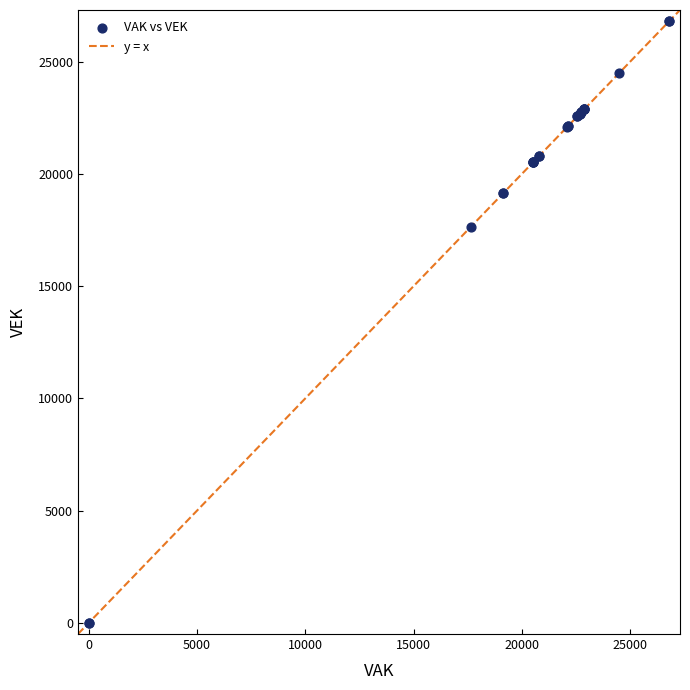

What Y value in the scatter plot is closest to 13399?

17639